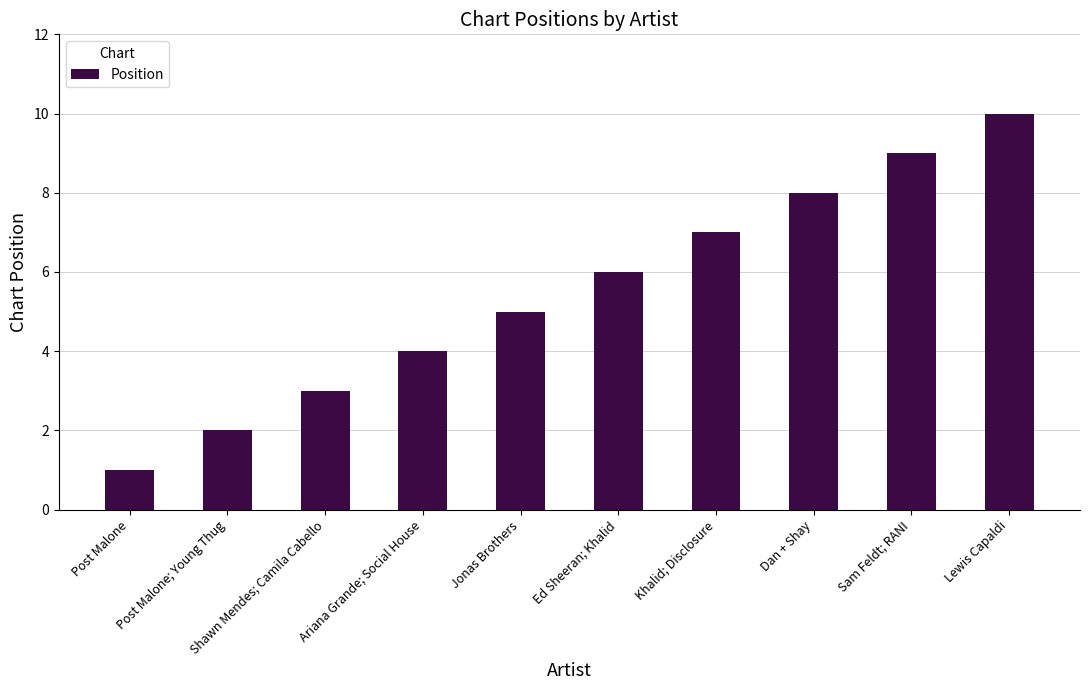

Where is the data nearest to the value 5?

Jonas Brothers